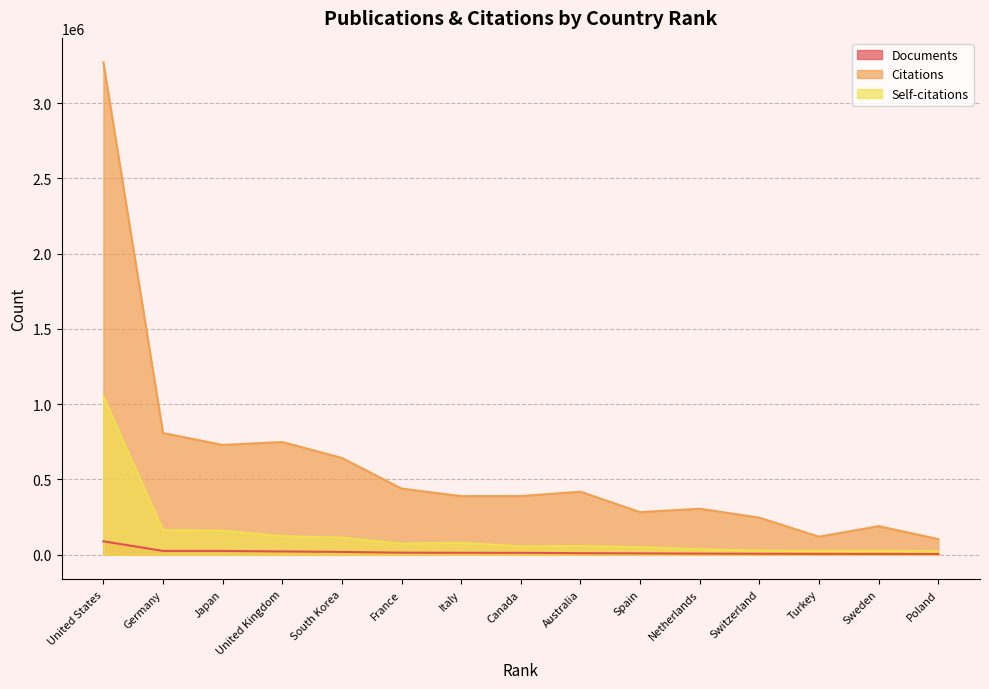

The value of Citations at Turkey is 120104. True or false?

True